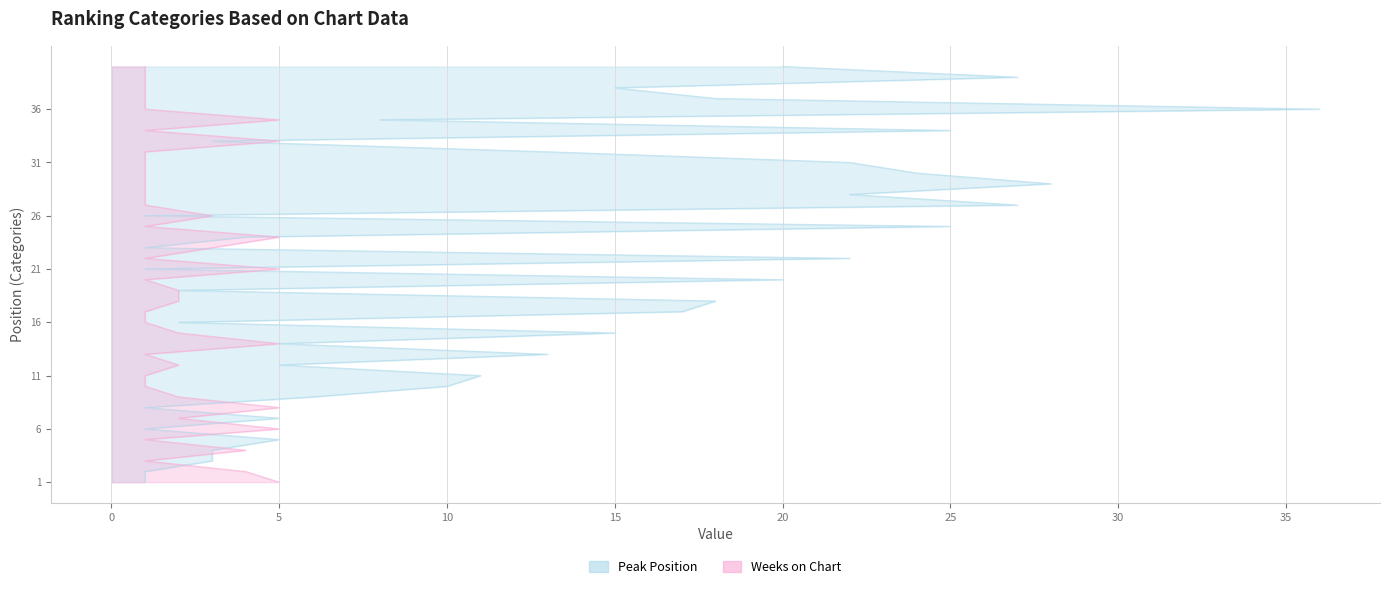

What is the minimum value for Peak Position?

1